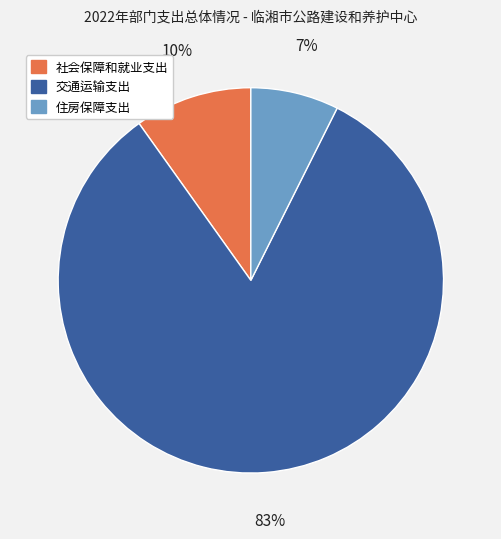

Is it true that 交通运输支出 is 83% of the pie?

True